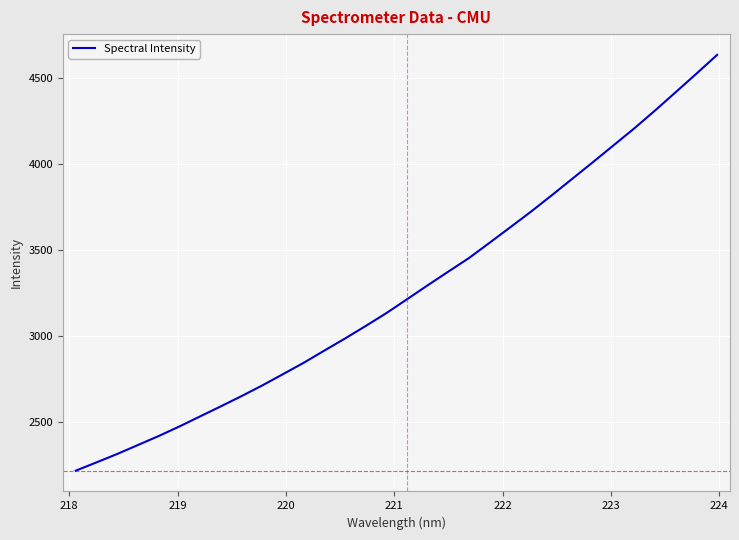

What is the difference between the maximum and minimum values?

2420.4